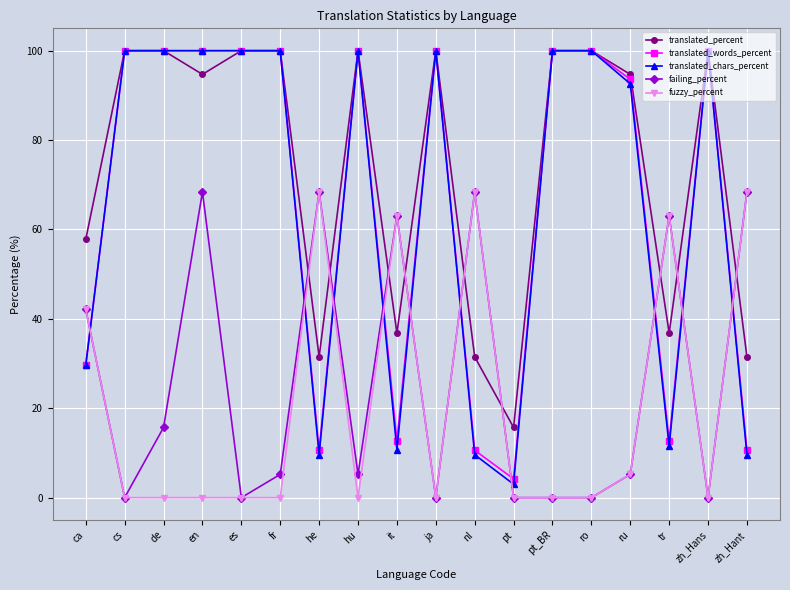

In translated_chars_percent, how many points are lower than both neighbors (excluding endpoints)?

4